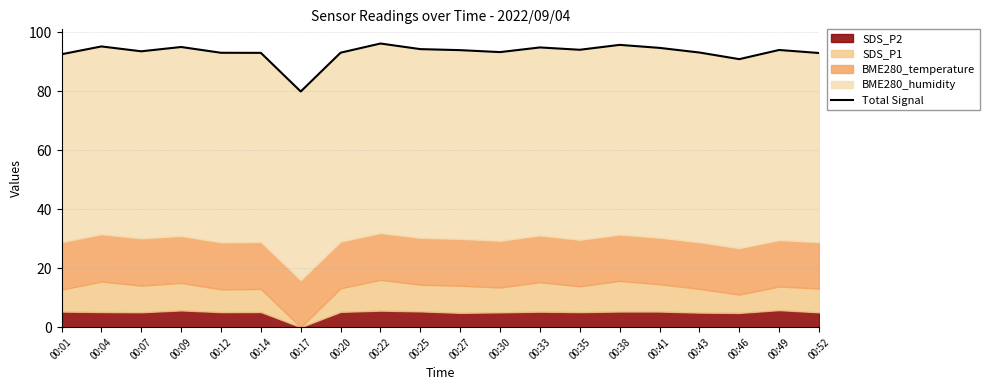

What is the sum of all values?

1863.2